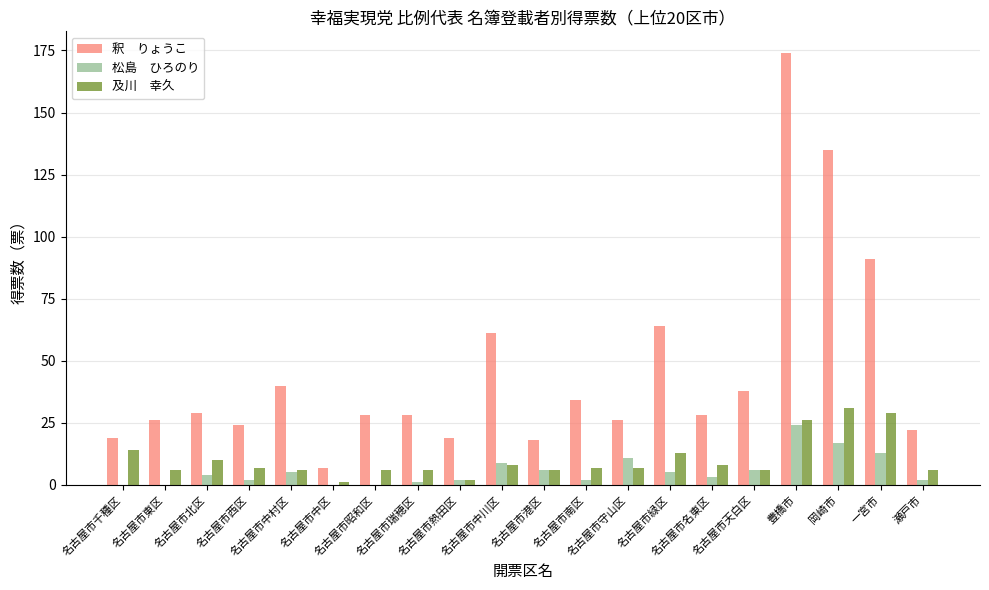

What is the greatest value displayed?

174